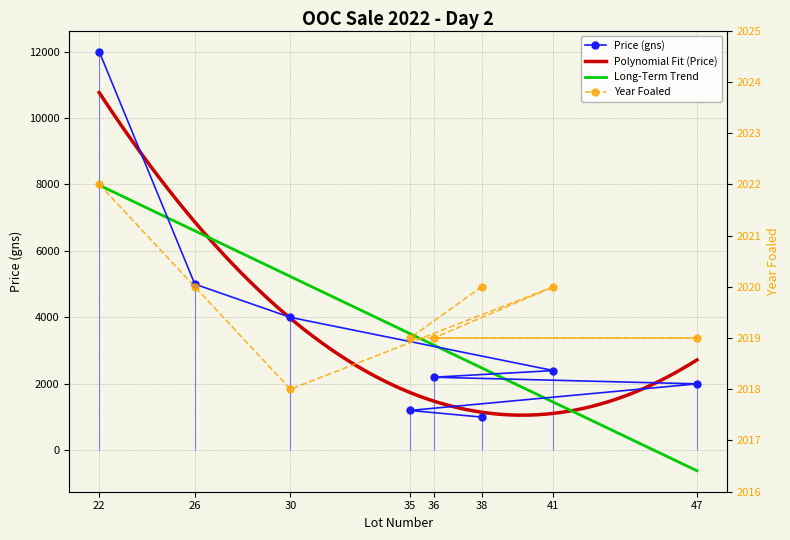

What is the label of the 8th point from the right?

22